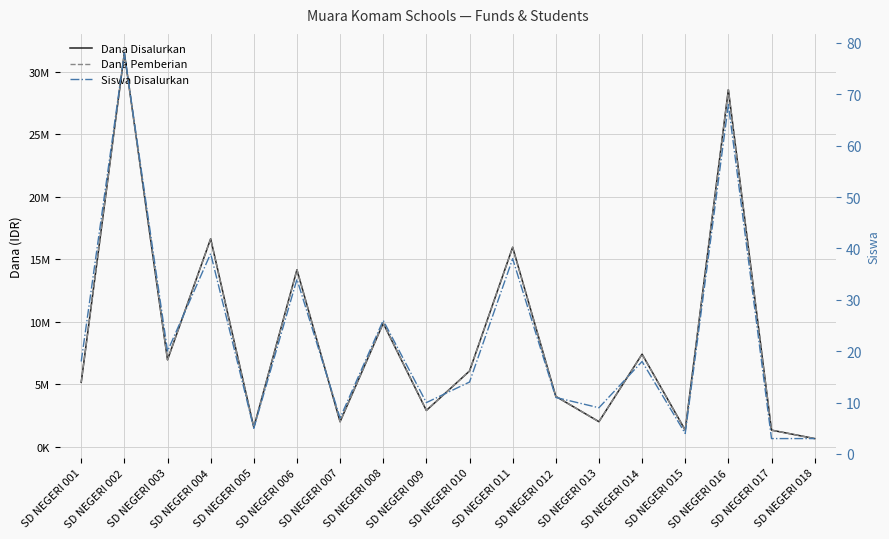

Reading right to left, list all the values displayed in this chart.

Dana Disalurkan: 675000	1350000	28575000	1350000	7425000	2025000	4050000	15975000	6075000	2925000	9900000	2025000	14175000	1575000	16650000	6975000	31500000	5175000
Dana Pemberian: 675000	1350000	28575000	1350000	7425000	2025000	4050000	15975000	6075000	2925000	9900000	2025000	14175000	1575000	16650000	6975000	31500000	5175000
Siswa Disalurkan: 3	3	68	4	18	9	11	38	14	10	26	7	34	5	39	20	78	18